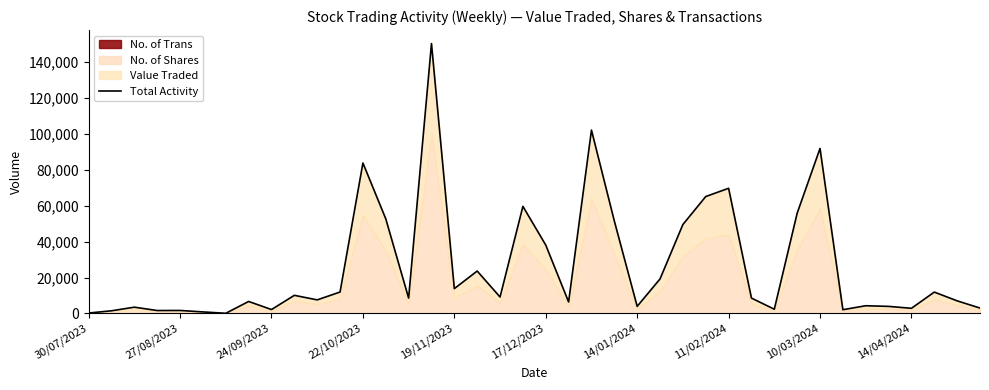

Reading left to right, extract all data points from this chart.

226	1478	3489	1625	1661	846	84	6673	2169	10095	7551	11935	83805	52700	8532	150330	13827	23619	9149	59653	38090	6383	102115	51508	3945	19225	49535	65115	69719	8557	2347	55831	91899	2077	4290	3931	2858	11896	7014	3001